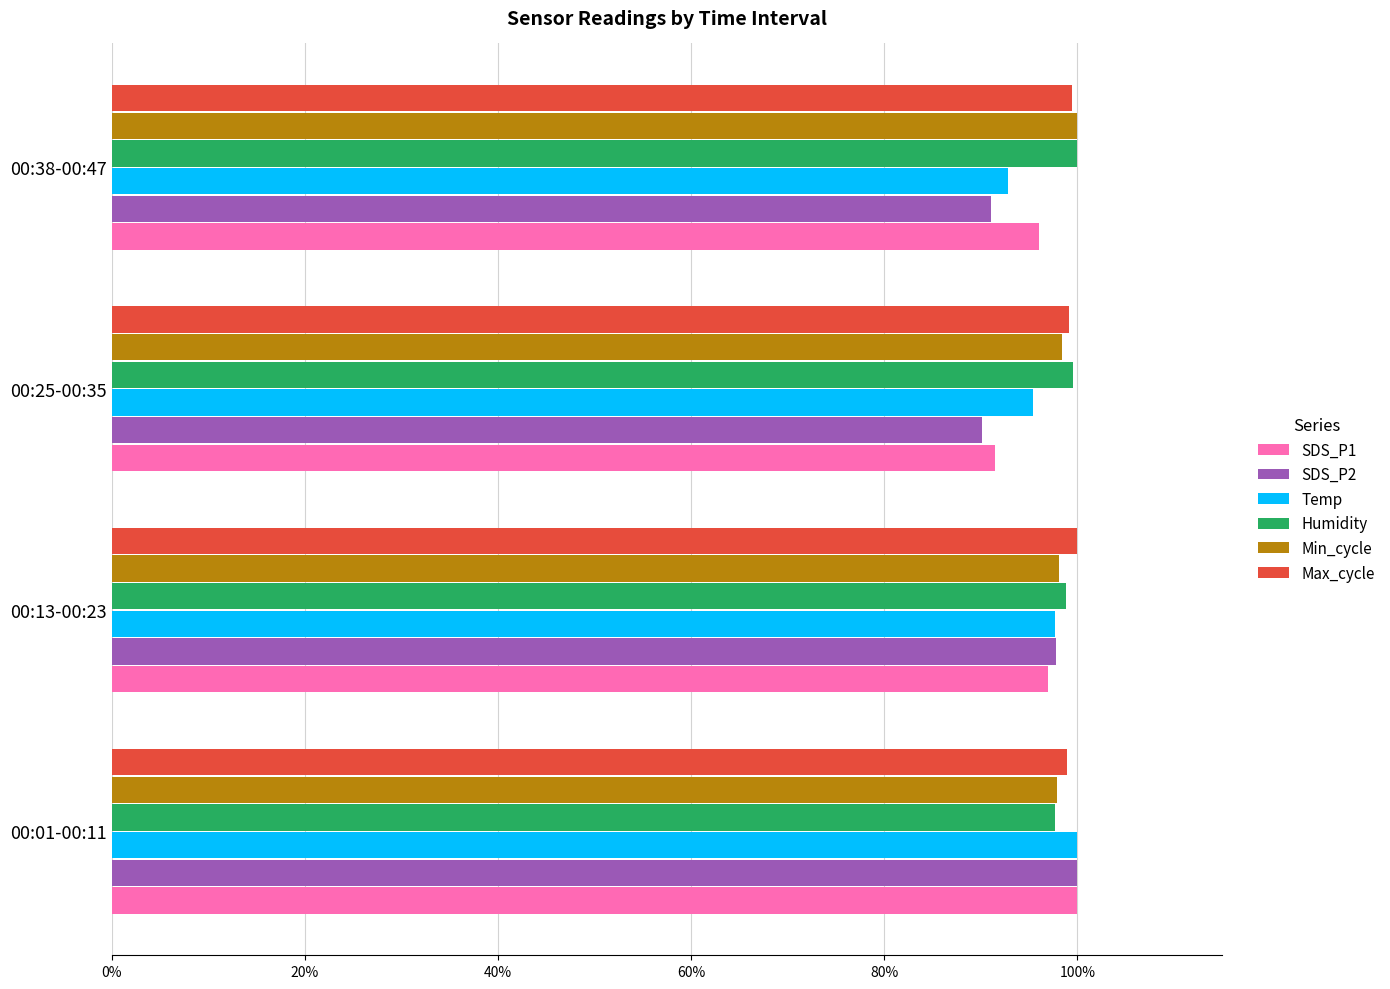

What is the value of the Min_cycle bar at the 2nd from the left?

1.0